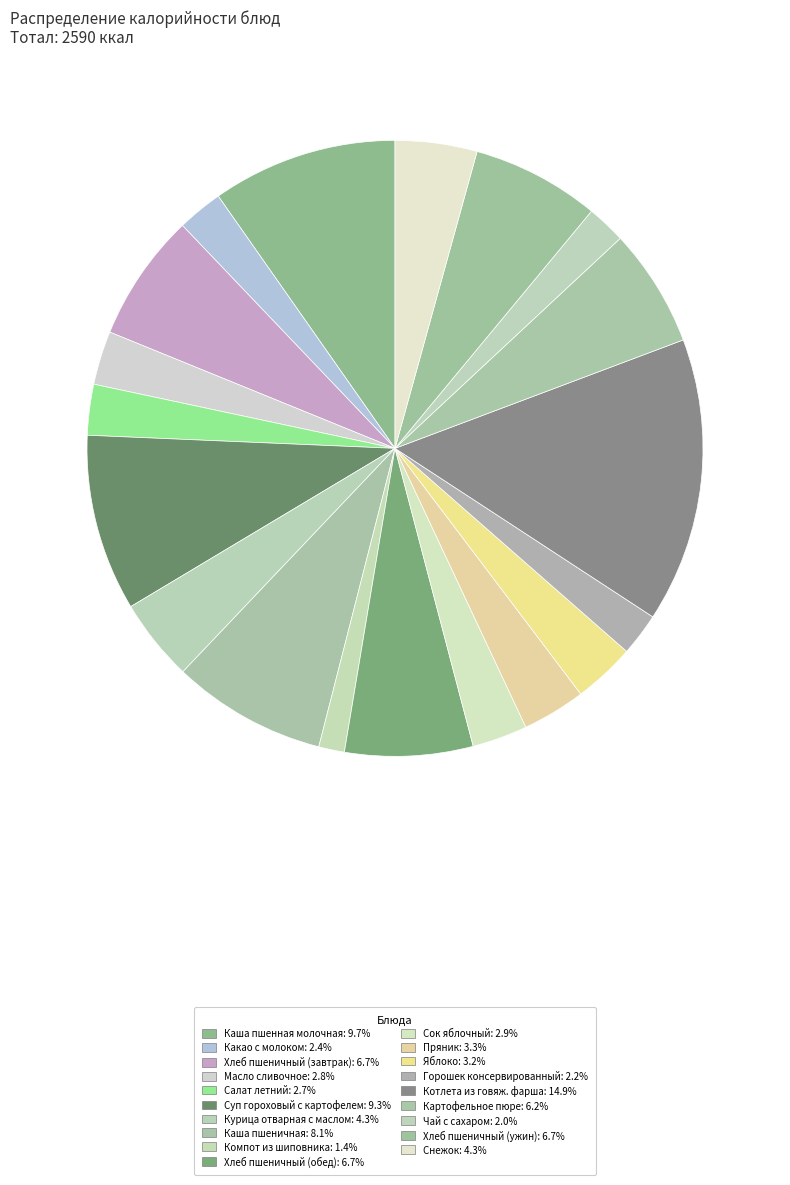

How many slices are in this pie chart?

19